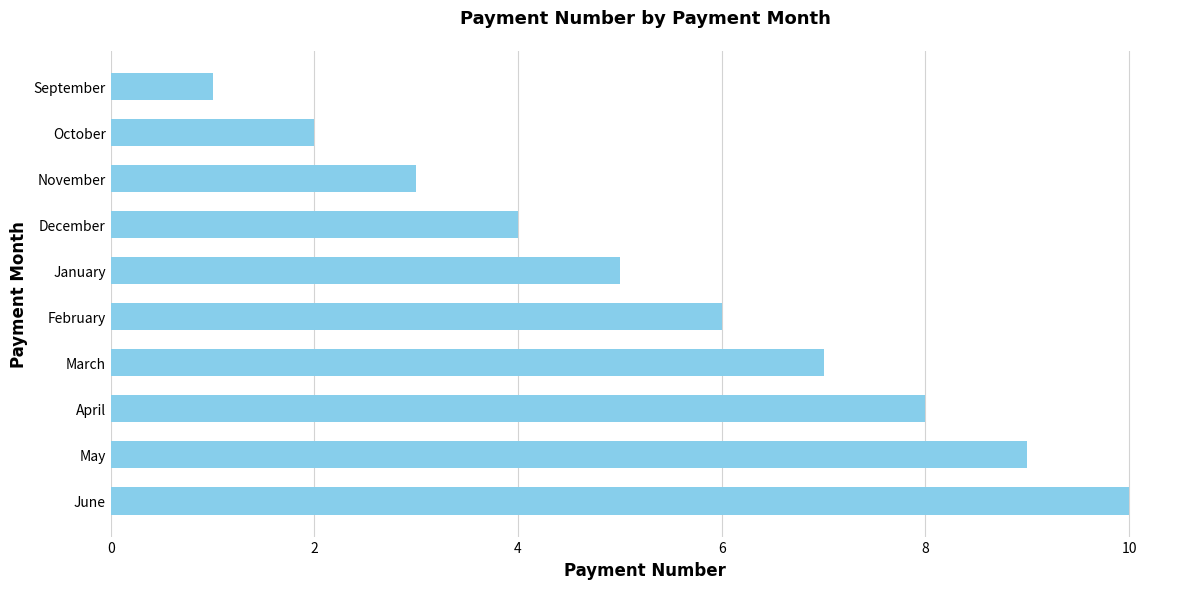

What is the difference between the maximum and minimum values?

9